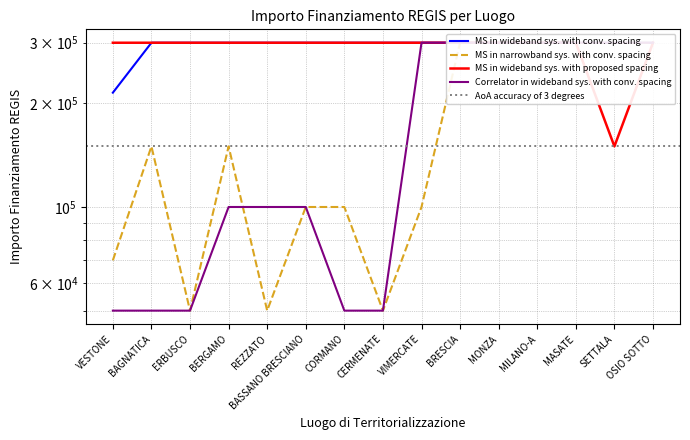

Which label corresponds to the largest value in the chart?

BAGNATICA